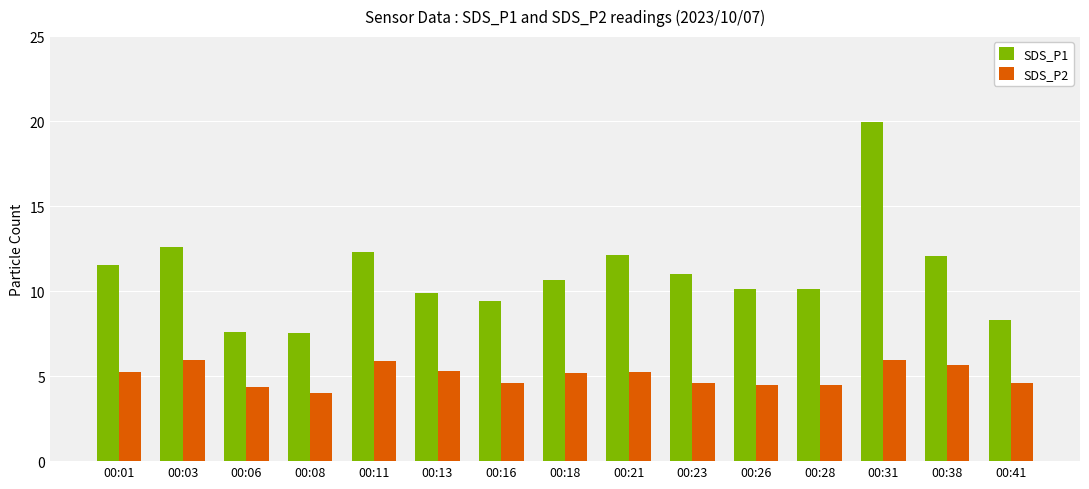

At which label is SDS_P1 closest to 13?

00:03